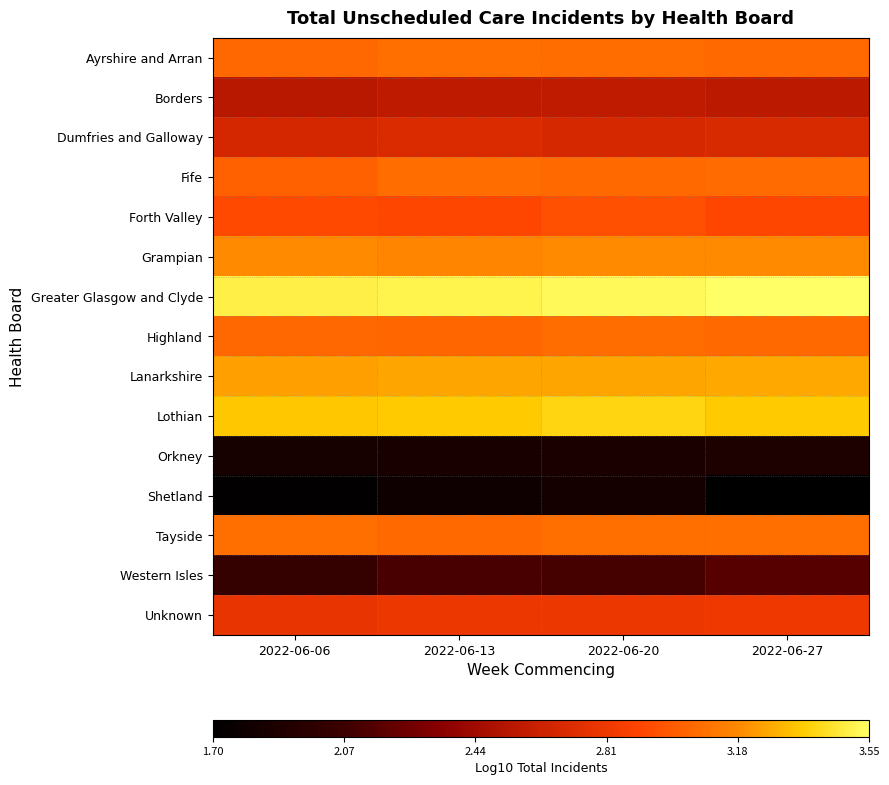

List the series in order of their peak value, highest first.

Greater Glasgow and Clyde, Lothian, Lanarkshire, Grampian, Tayside, Ayrshire and Arran, Highland, Fife, Forth Valley, Unknown, Dumfries and Galloway, Borders, Western Isles, Orkney, Shetland